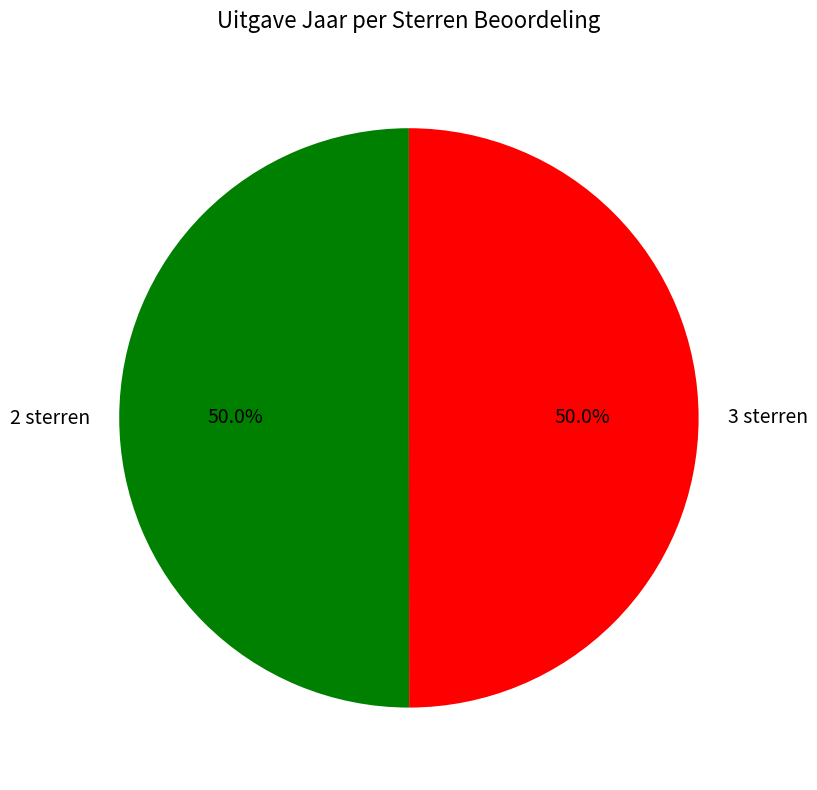

What percentage do 2 sterren and 3 sterren together represent?

100.0%